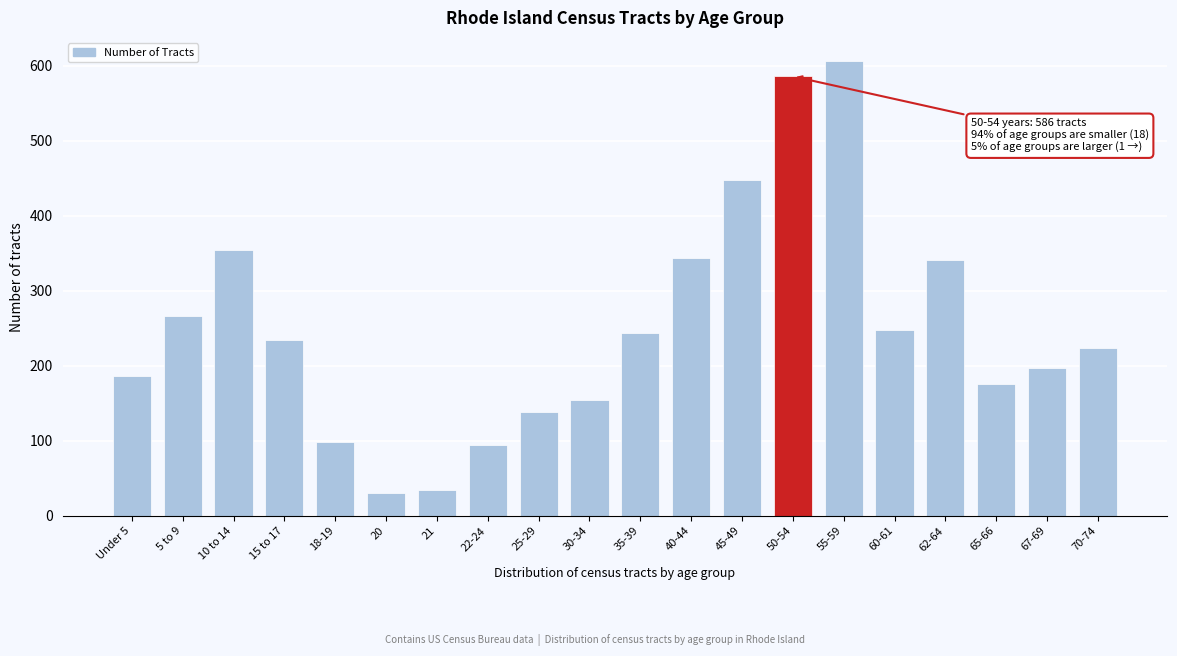

Reading left to right, what are all the values shown in this chart?

187	266	355	235	98	30	35	94	138	155	244	344	448	586	607	248	341	176	197	224